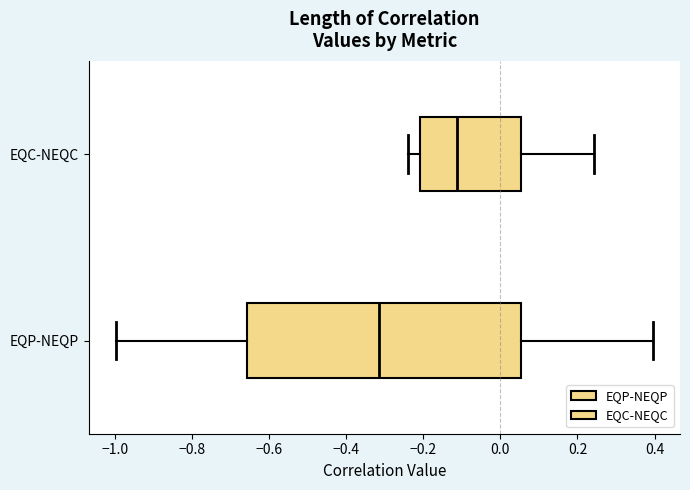

Which box is the widest, from its left edge to its right edge?

EQP-NEQP